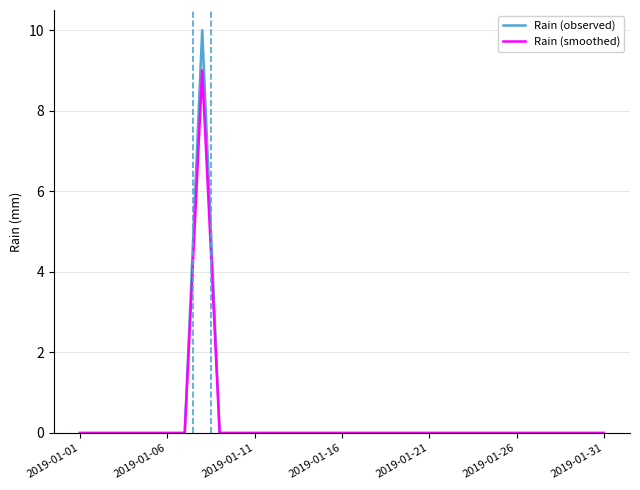

How many Rain (observed) values are between 0 and 1?

30